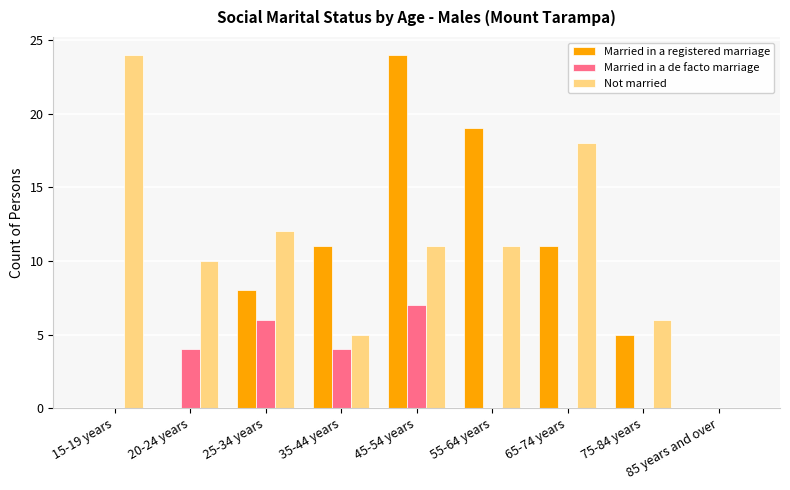

Is it true that Married in a registered marriage equals 11 at 65-74 years?

True